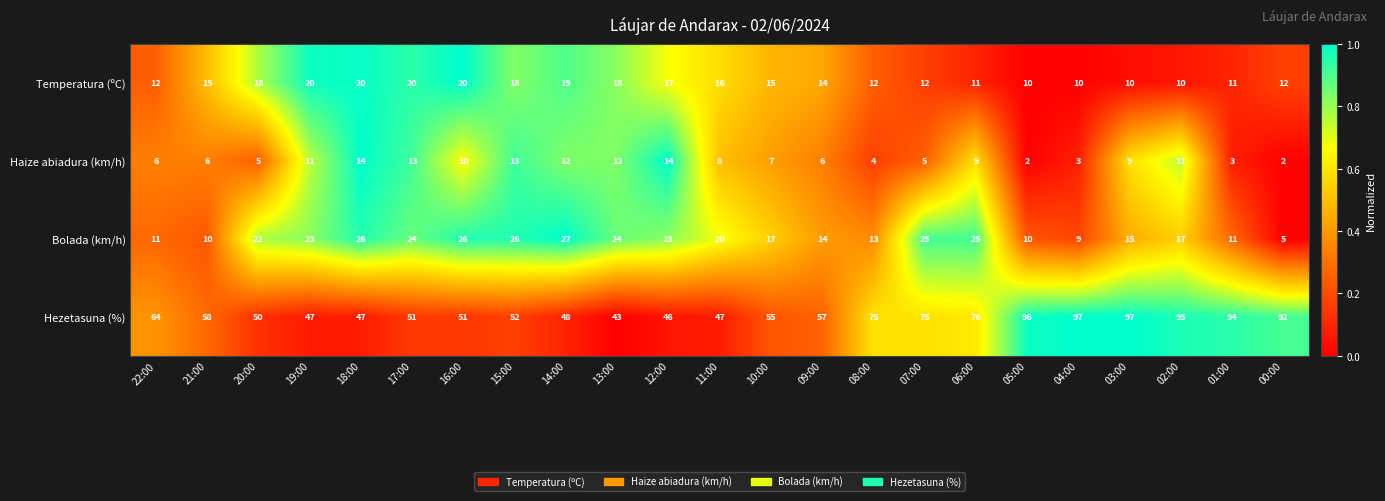

How many series are shown in this chart?

4